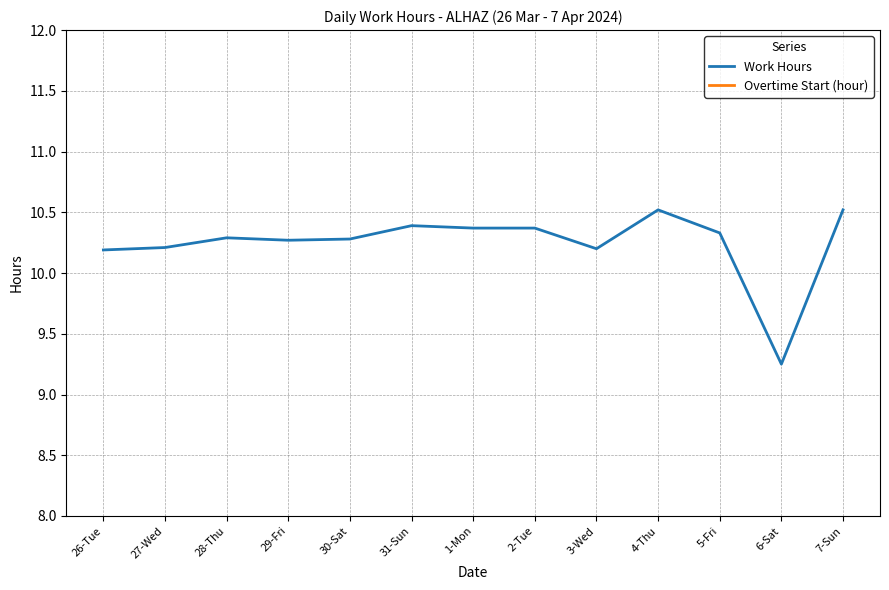

In Work Hours, how many points are lower than both neighbors (excluding endpoints)?

3